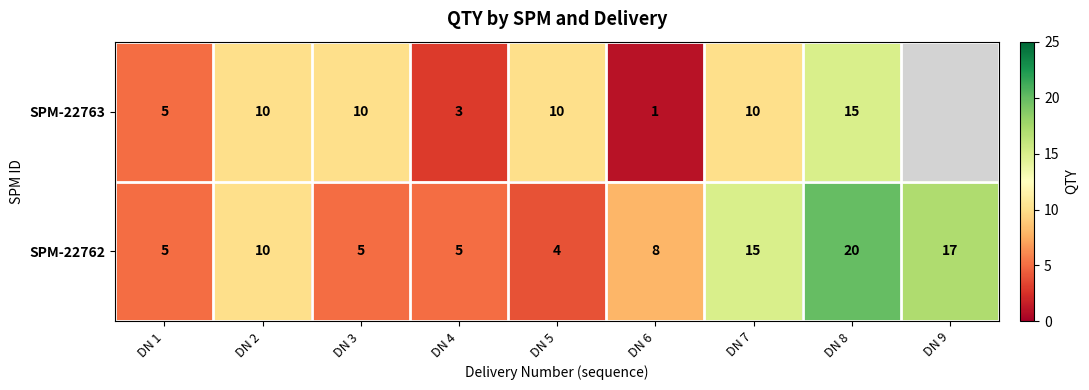

Where does the SPM-22762 series first go above 8?

DN 2